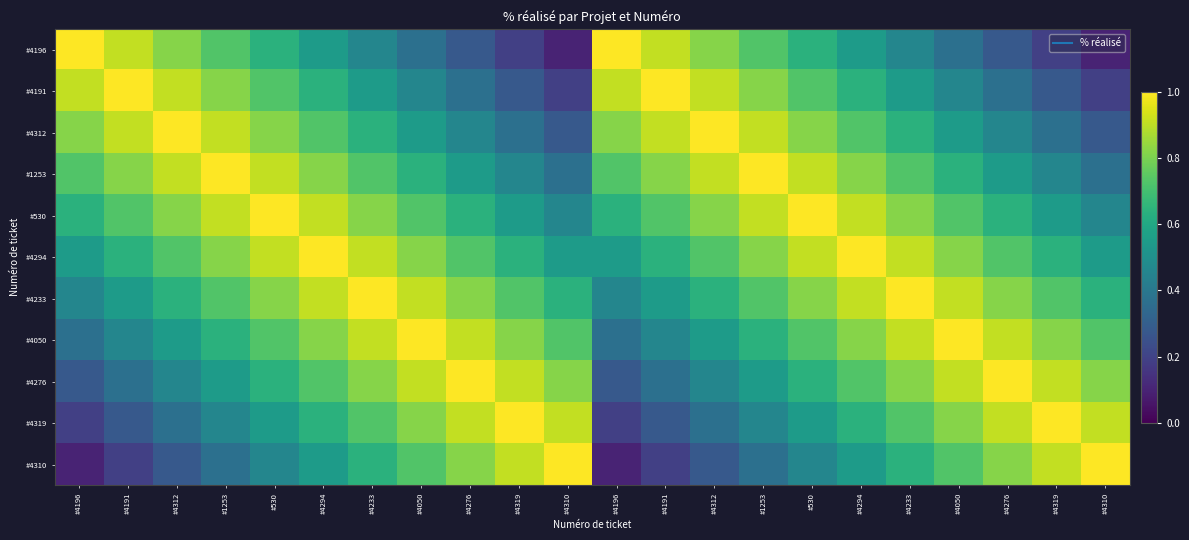

Reading left to right, transcribe all the data shown in this chart.

#4196: #4196=1.0	#4191=0.9	#4312=0.8	#1253=0.7	#530=0.6	#4294=0.6	#4233=0.5	#4050=0.4	#4276=0.3	#4319=0.2	#4310=0.1	#4196=1.0	#4191=0.9	#4312=0.8	#1253=0.7	#530=0.6	#4294=0.6	#4233=0.5	#4050=0.4	#4276=0.3	#4319=0.2	#4310=0.1
#4191: #4196=0.9	#4191=1.0	#4312=0.9	#1253=0.8	#530=0.7	#4294=0.6	#4233=0.6	#4050=0.5	#4276=0.4	#4319=0.3	#4310=0.2	#4196=0.9	#4191=1.0	#4312=0.9	#1253=0.8	#530=0.7	#4294=0.6	#4233=0.6	#4050=0.5	#4276=0.4	#4319=0.3	#4310=0.2
#4312: #4196=0.8	#4191=0.9	#4312=1.0	#1253=0.9	#530=0.8	#4294=0.7	#4233=0.6	#4050=0.6	#4276=0.5	#4319=0.4	#4310=0.3	#4196=0.8	#4191=0.9	#4312=1.0	#1253=0.9	#530=0.8	#4294=0.7	#4233=0.6	#4050=0.6	#4276=0.5	#4319=0.4	#4310=0.3
#1253: #4196=0.7	#4191=0.8	#4312=0.9	#1253=1.0	#530=0.9	#4294=0.8	#4233=0.7	#4050=0.6	#4276=0.6	#4319=0.5	#4310=0.4	#4196=0.7	#4191=0.8	#4312=0.9	#1253=1.0	#530=0.9	#4294=0.8	#4233=0.7	#4050=0.6	#4276=0.6	#4319=0.5	#4310=0.4
#530: #4196=0.6	#4191=0.7	#4312=0.8	#1253=0.9	#530=1.0	#4294=0.9	#4233=0.8	#4050=0.7	#4276=0.6	#4319=0.6	#4310=0.5	#4196=0.6	#4191=0.7	#4312=0.8	#1253=0.9	#530=1.0	#4294=0.9	#4233=0.8	#4050=0.7	#4276=0.6	#4319=0.6	#4310=0.5
#4294: #4196=0.6	#4191=0.6	#4312=0.7	#1253=0.8	#530=0.9	#4294=1.0	#4233=0.9	#4050=0.8	#4276=0.7	#4319=0.6	#4310=0.6	#4196=0.6	#4191=0.6	#4312=0.7	#1253=0.8	#530=0.9	#4294=1.0	#4233=0.9	#4050=0.8	#4276=0.7	#4319=0.6	#4310=0.6
#4233: #4196=0.5	#4191=0.6	#4312=0.6	#1253=0.7	#530=0.8	#4294=0.9	#4233=1.0	#4050=0.9	#4276=0.8	#4319=0.7	#4310=0.6	#4196=0.5	#4191=0.6	#4312=0.6	#1253=0.7	#530=0.8	#4294=0.9	#4233=1.0	#4050=0.9	#4276=0.8	#4319=0.7	#4310=0.6
#4050: #4196=0.4	#4191=0.5	#4312=0.6	#1253=0.6	#530=0.7	#4294=0.8	#4233=0.9	#4050=1.0	#4276=0.9	#4319=0.8	#4310=0.7	#4196=0.4	#4191=0.5	#4312=0.6	#1253=0.6	#530=0.7	#4294=0.8	#4233=0.9	#4050=1.0	#4276=0.9	#4319=0.8	#4310=0.7
#4276: #4196=0.3	#4191=0.4	#4312=0.5	#1253=0.6	#530=0.6	#4294=0.7	#4233=0.8	#4050=0.9	#4276=1.0	#4319=0.9	#4310=0.8	#4196=0.3	#4191=0.4	#4312=0.5	#1253=0.6	#530=0.6	#4294=0.7	#4233=0.8	#4050=0.9	#4276=1.0	#4319=0.9	#4310=0.8
#4319: #4196=0.2	#4191=0.3	#4312=0.4	#1253=0.5	#530=0.6	#4294=0.6	#4233=0.7	#4050=0.8	#4276=0.9	#4319=1.0	#4310=0.9	#4196=0.2	#4191=0.3	#4312=0.4	#1253=0.5	#530=0.6	#4294=0.6	#4233=0.7	#4050=0.8	#4276=0.9	#4319=1.0	#4310=0.9
#4310: #4196=0.1	#4191=0.2	#4312=0.3	#1253=0.4	#530=0.5	#4294=0.6	#4233=0.6	#4050=0.7	#4276=0.8	#4319=0.9	#4310=1.0	#4196=0.1	#4191=0.2	#4312=0.3	#1253=0.4	#530=0.5	#4294=0.6	#4233=0.6	#4050=0.7	#4276=0.8	#4319=0.9	#4310=1.0